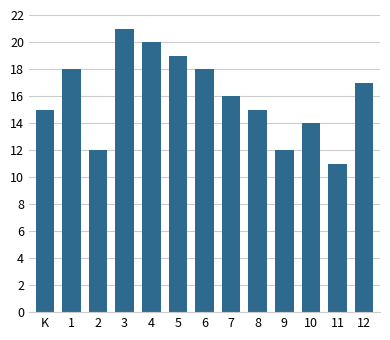

Reading left to right, what are all the values shown in this chart?

15	18	12	21	20	19	18	16	15	12	14	11	17